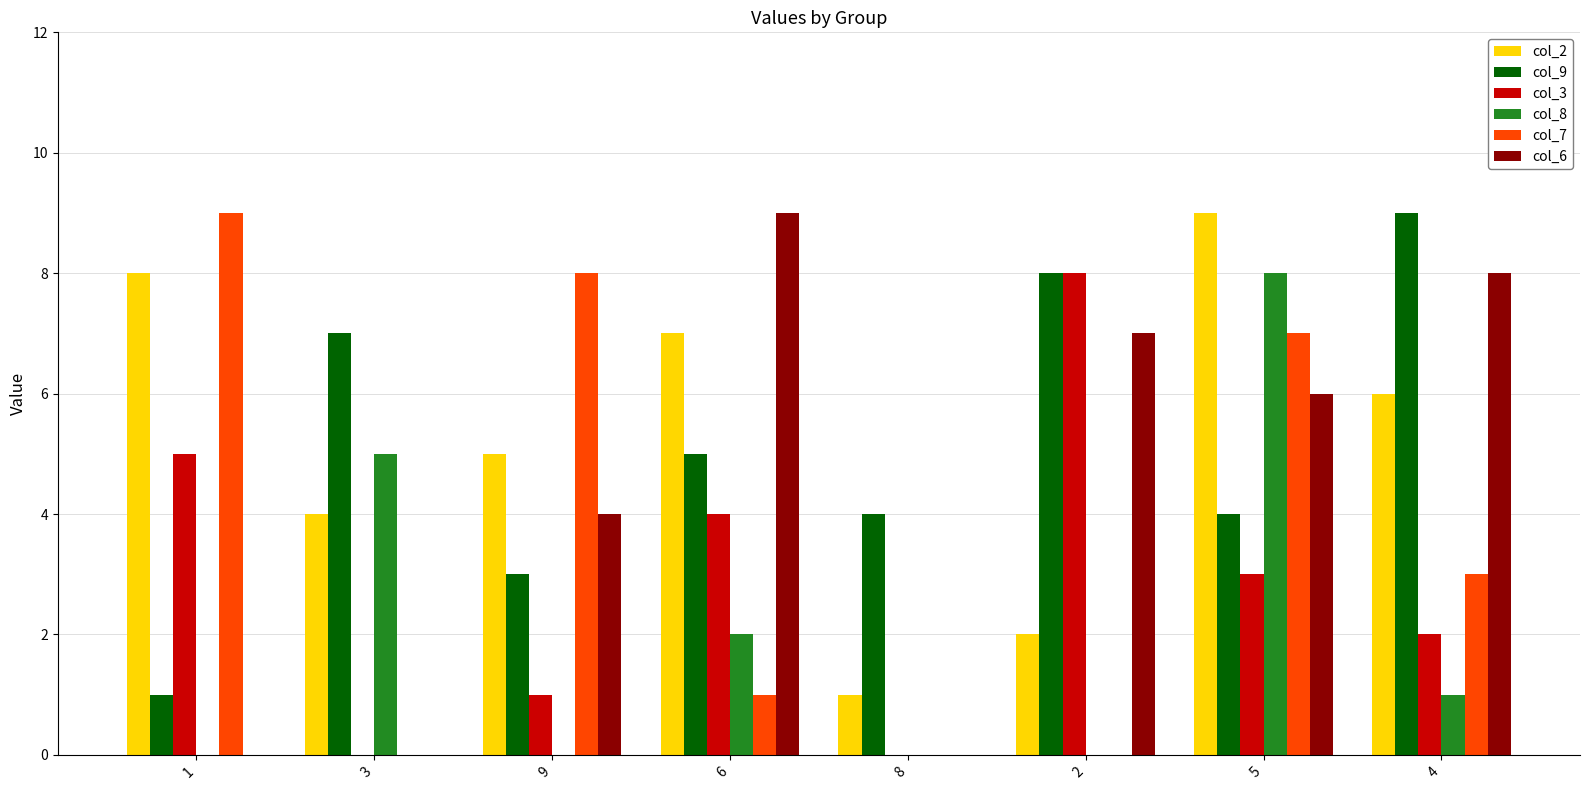

Between 8 and 2, which series saw the biggest shift?

col_3